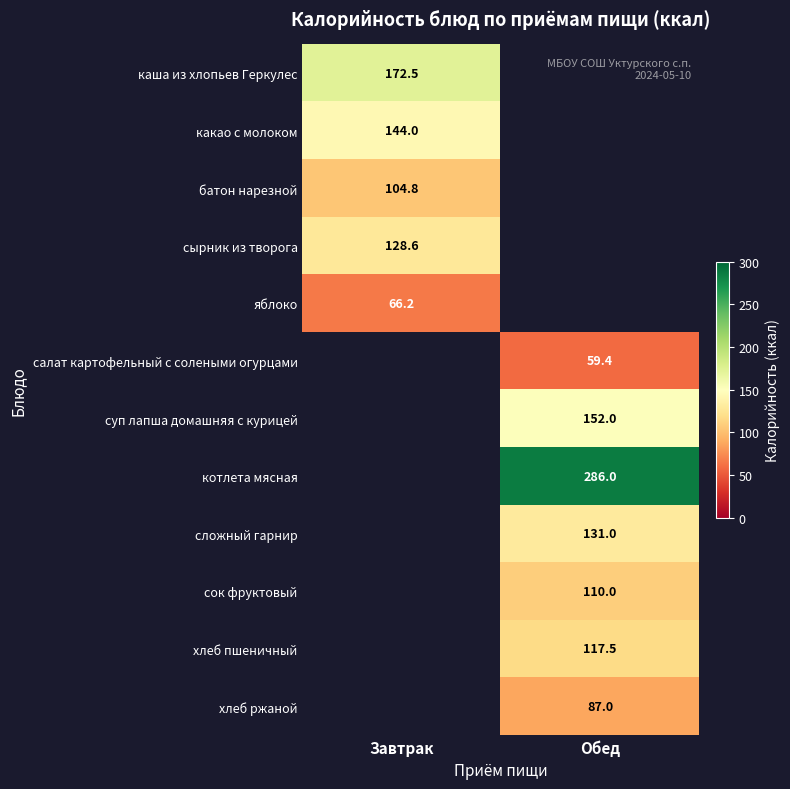

Is the value of батон нарезной at Завтрак greater than the value of каша из хлопьев Геркулес at Завтрак?

No